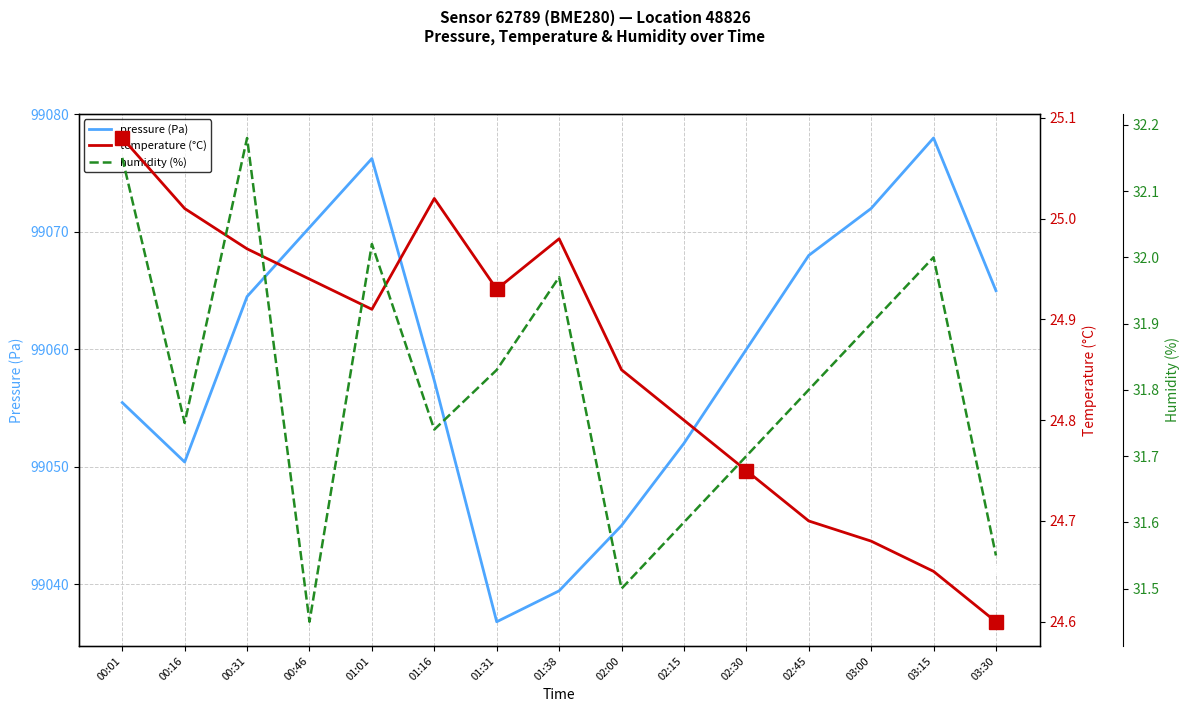

Rank the series at 00:16 from lowest to highest value.

temperature (°C), humidity (%), pressure (Pa)